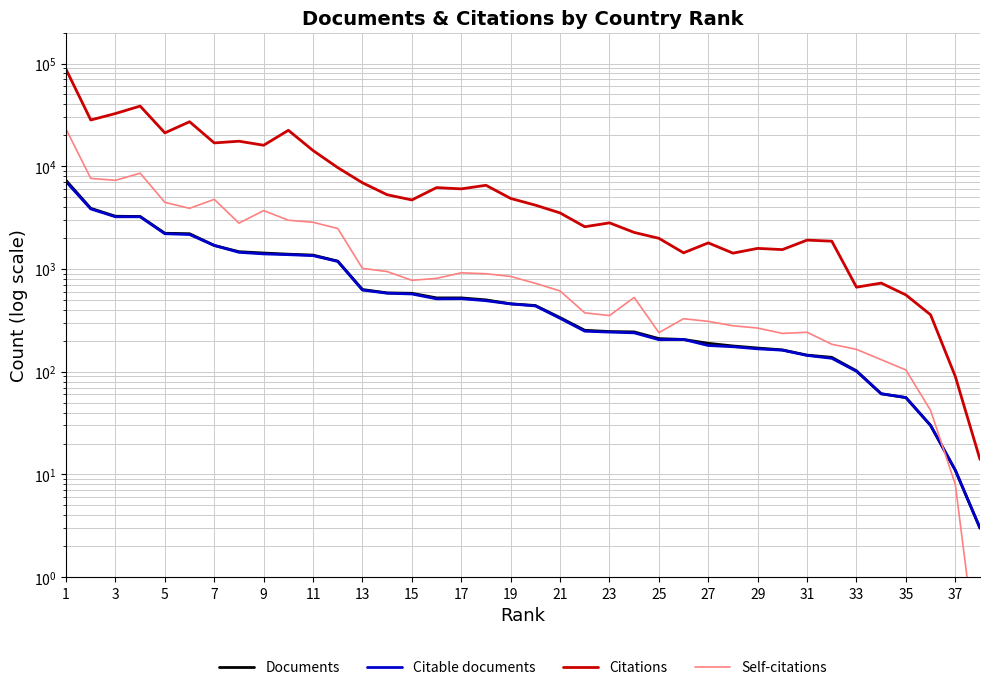

Rank the series by their maximum value, from lowest to highest.

Citable documents, Documents, Self-citations, Citations